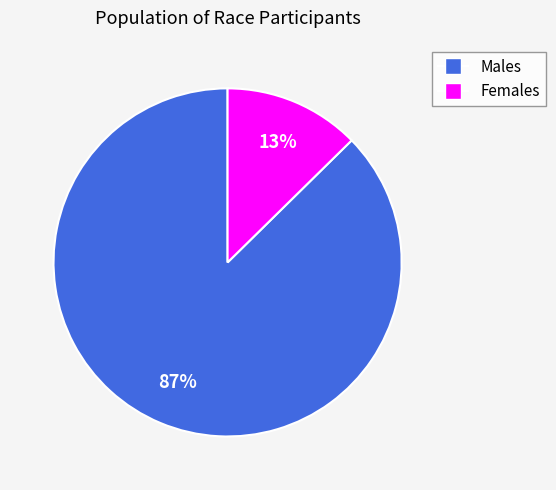

To the nearest percent, what is the average slice percentage?

50%